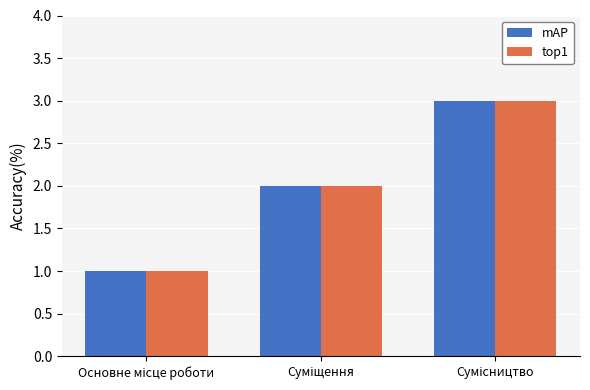

Does the chart contain stacked bars?

No